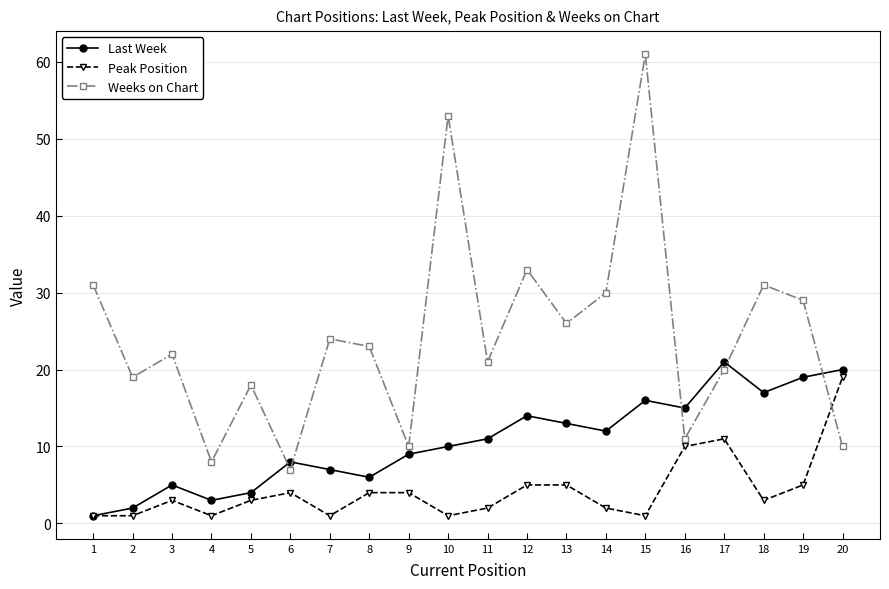

List the series in order of their peak value, lowest first.

Peak Position, Last Week, Weeks on Chart